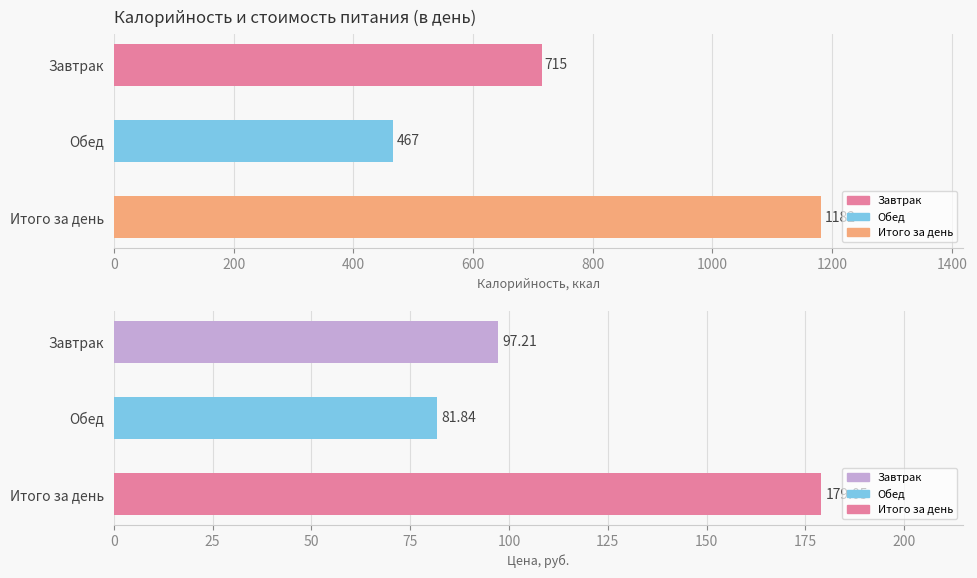

The Калорийность series shows 715.0 at 0. True or false?

True